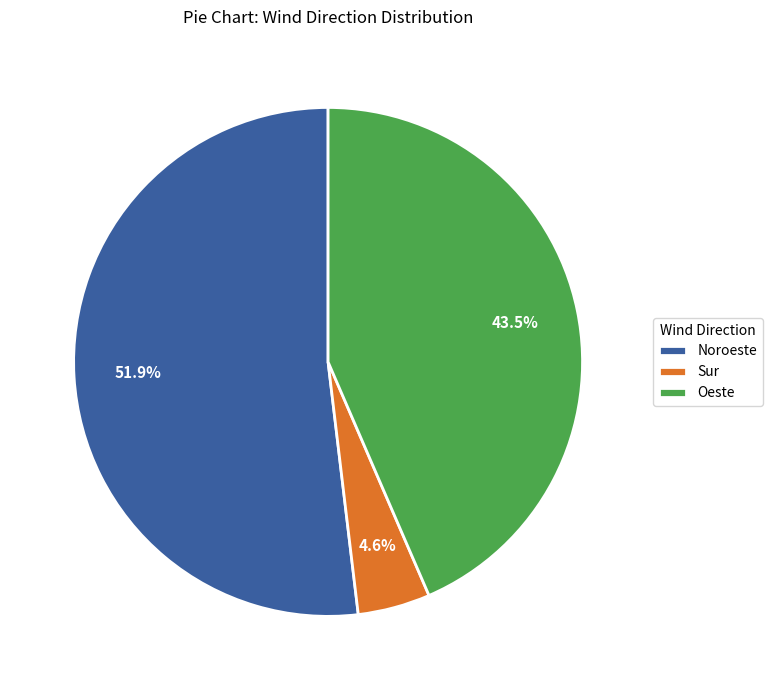

Which slice is the smallest?

Sur